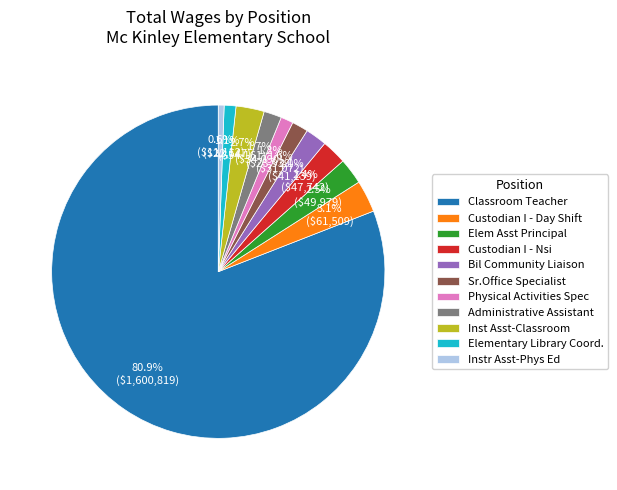

Combined, do Inst Asst-Classroom and Custodian I - Nsi account for over 50%?

No